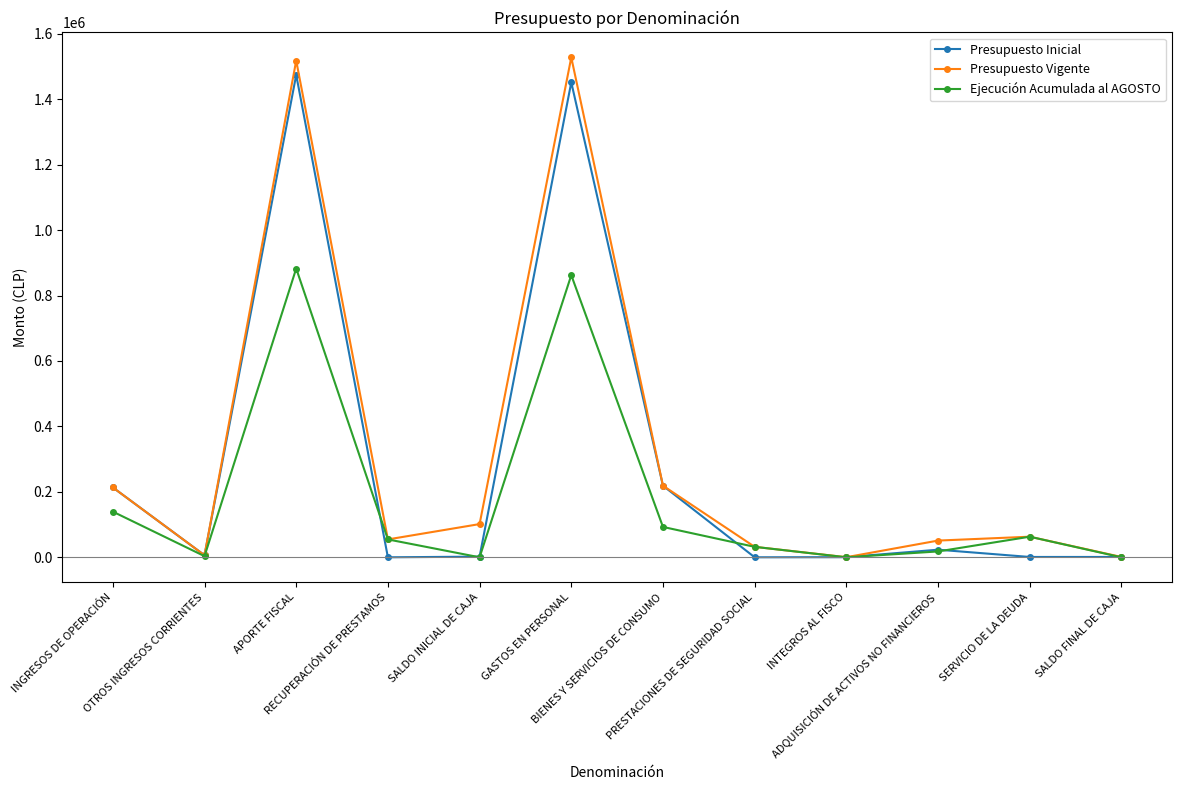

What is the maximum value for Presupuesto Vigente?

1527797